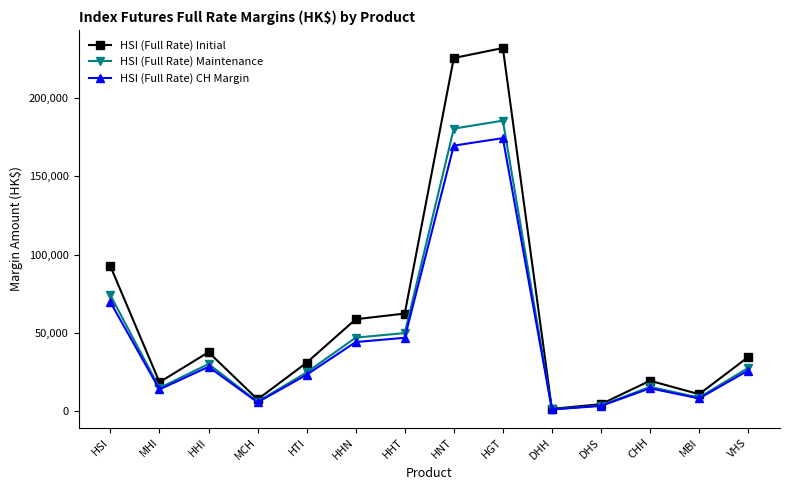

Count the number of categories in the chart.

14